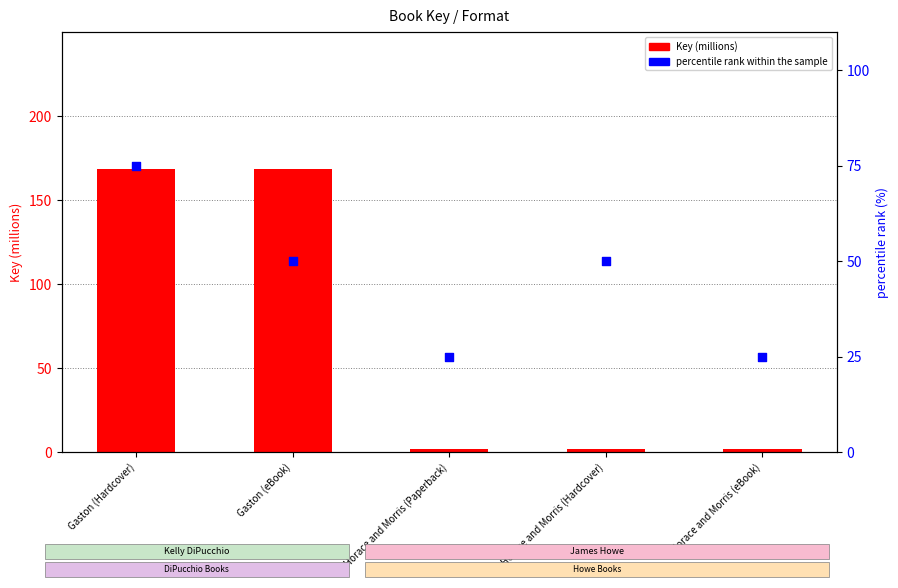

What are all the series names shown in the legend?

Key (millions), percentile rank within the sample